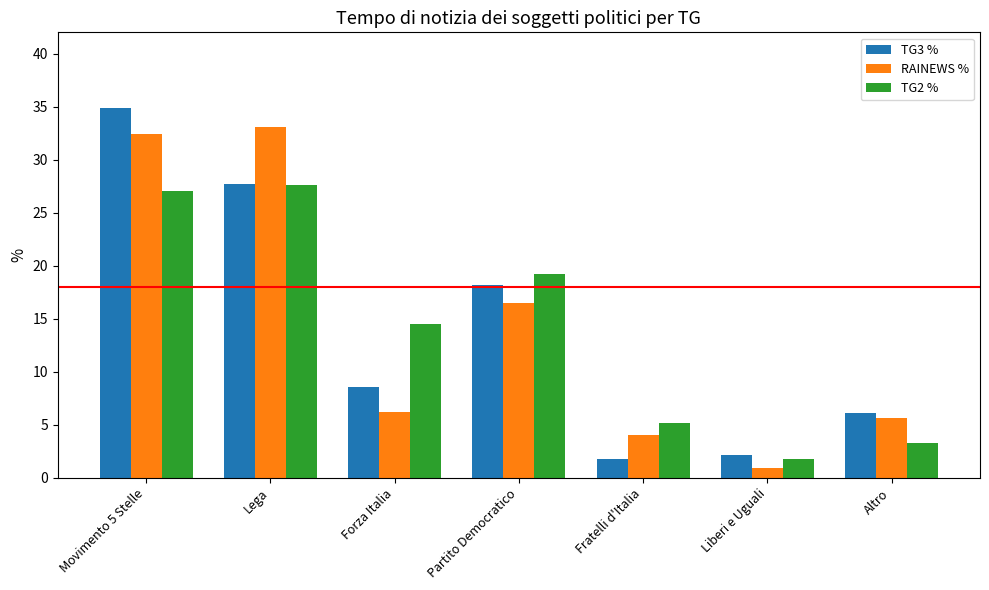

What is the difference between the maximum and minimum values in the TG3 % series?

33.1